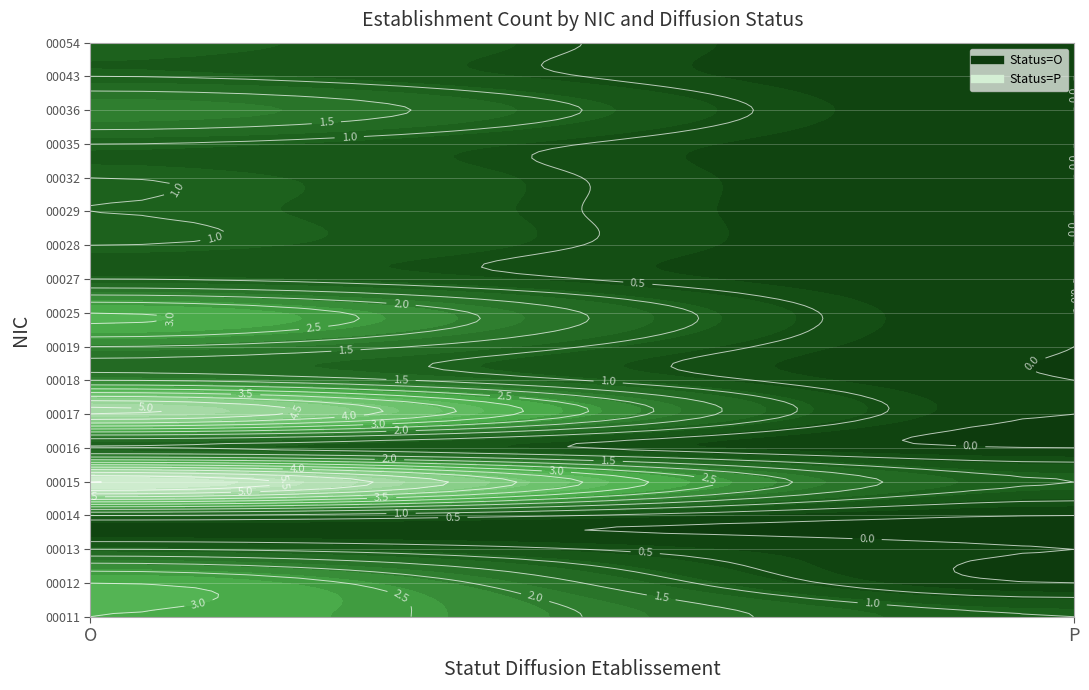

At which label is 00025 closest to 1?

P